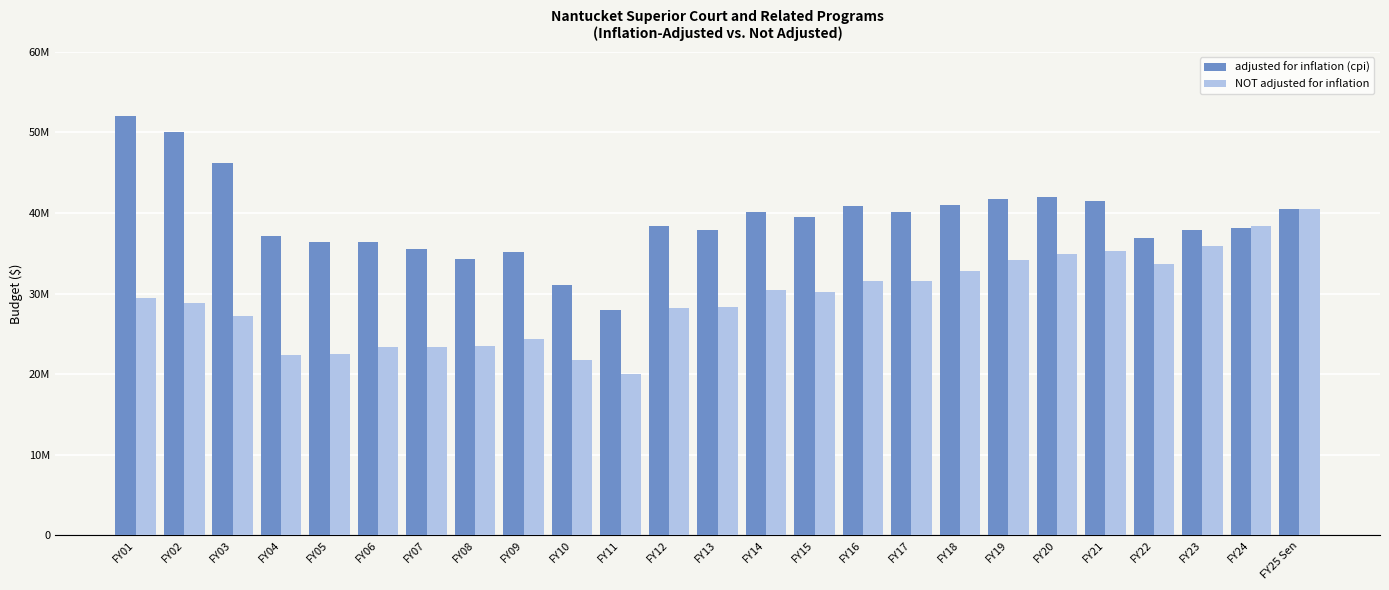

What are all the series names shown in the legend?

adjusted for inflation (cpi), NOT adjusted for inflation